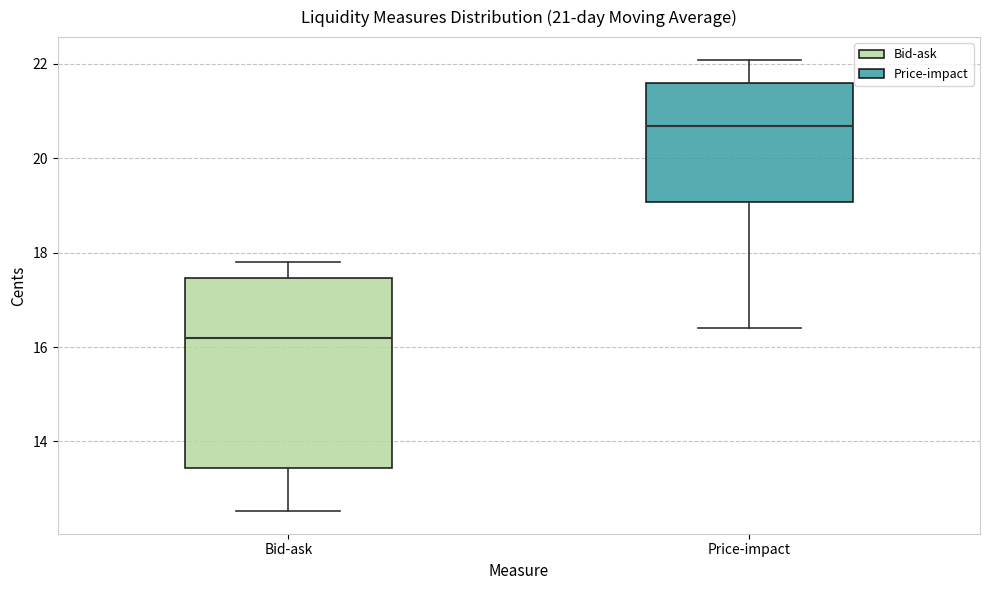

Which box is the tallest, from its lower edge to its upper edge?

Bid-ask